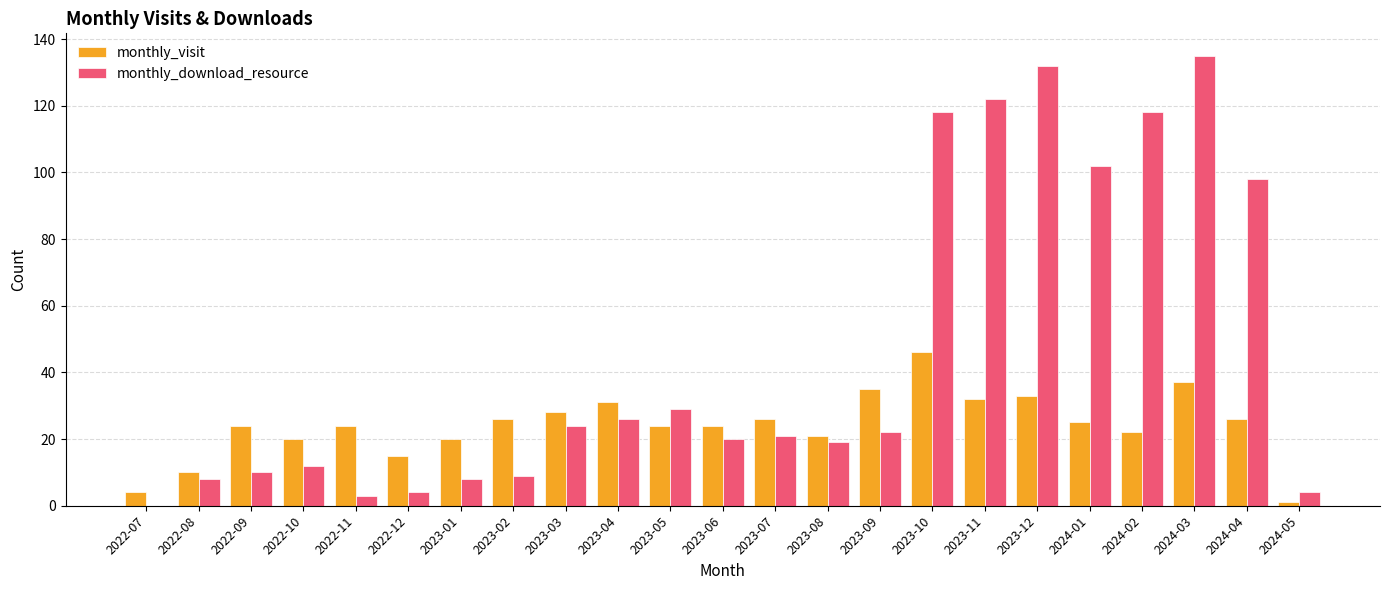

True or false: monthly_visit has a value of 8 at 2022-11.

False